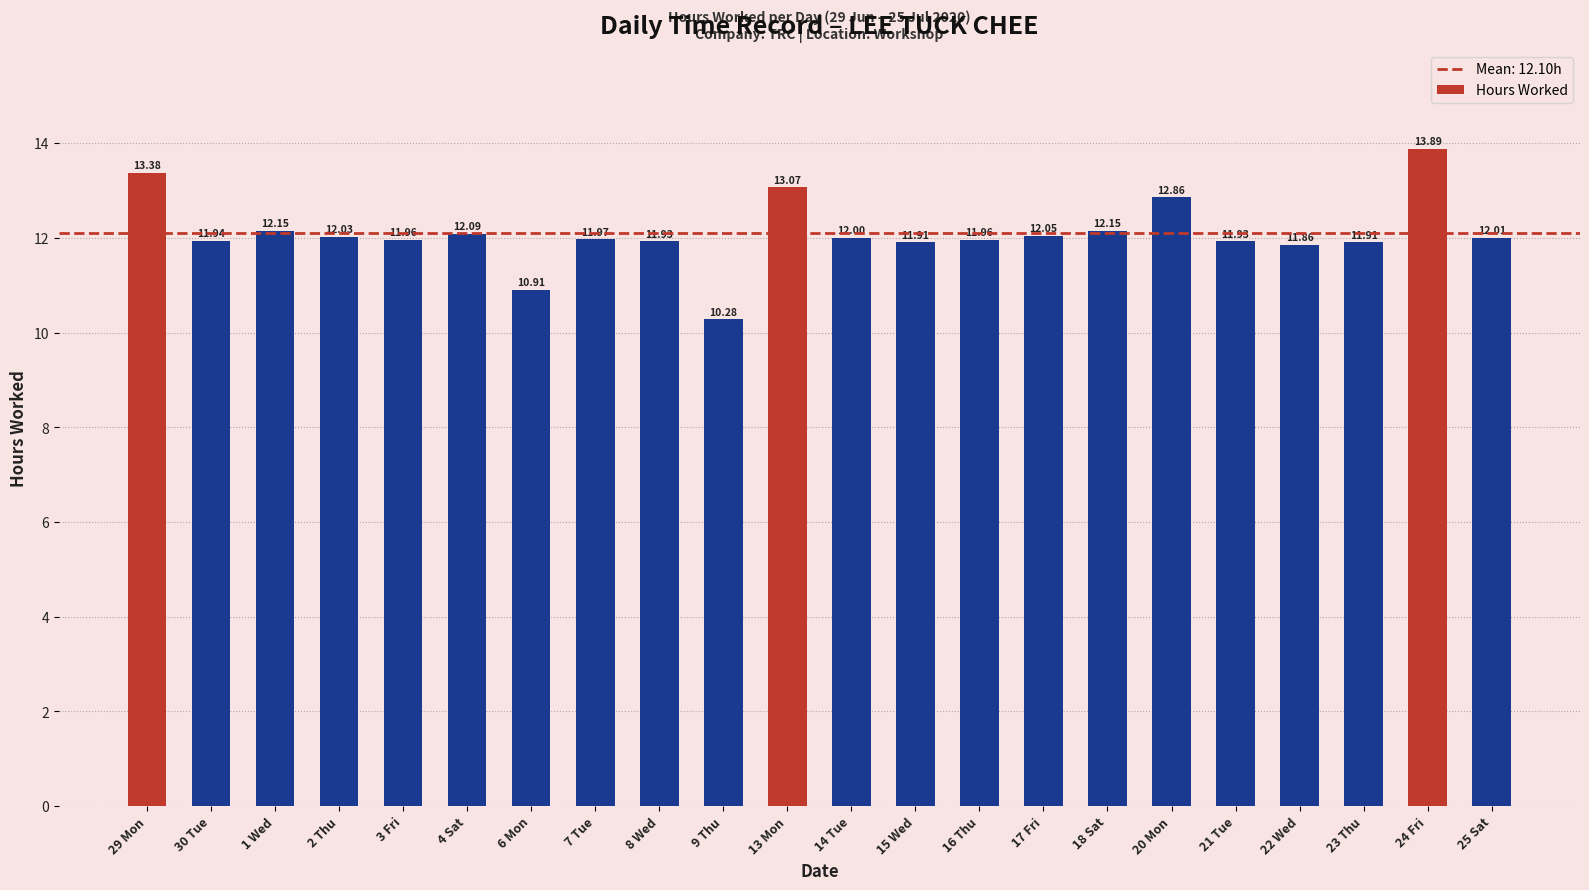

Approximately how many times larger is the value at 21 Tue compared to 22 Wed?

1.0